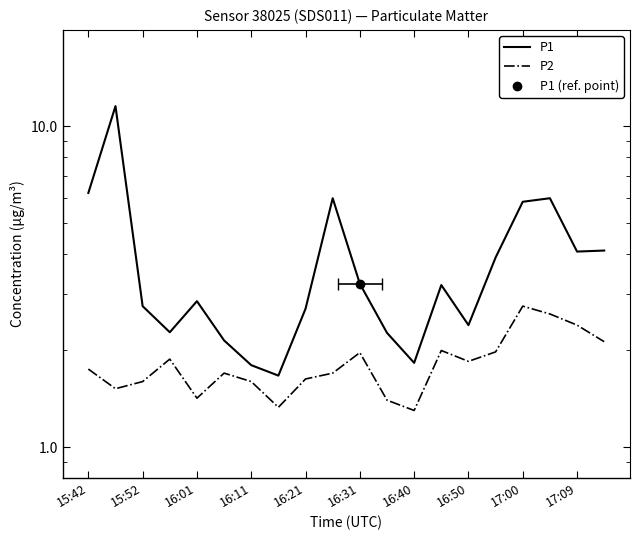

The P2 series shows 0.4 at 16:21. True or false?

False